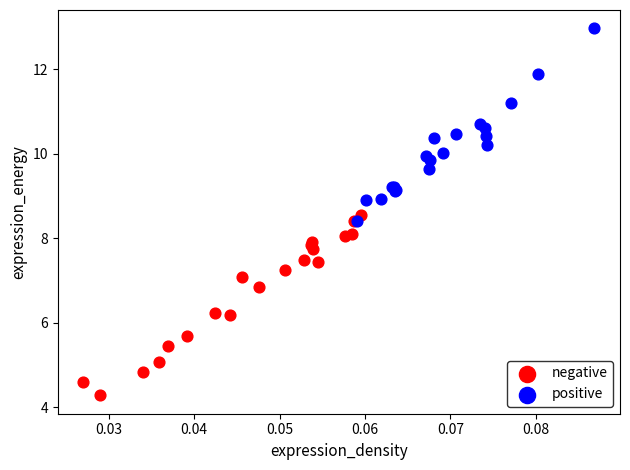

Which series reaches the maximum Y coordinate?

positive